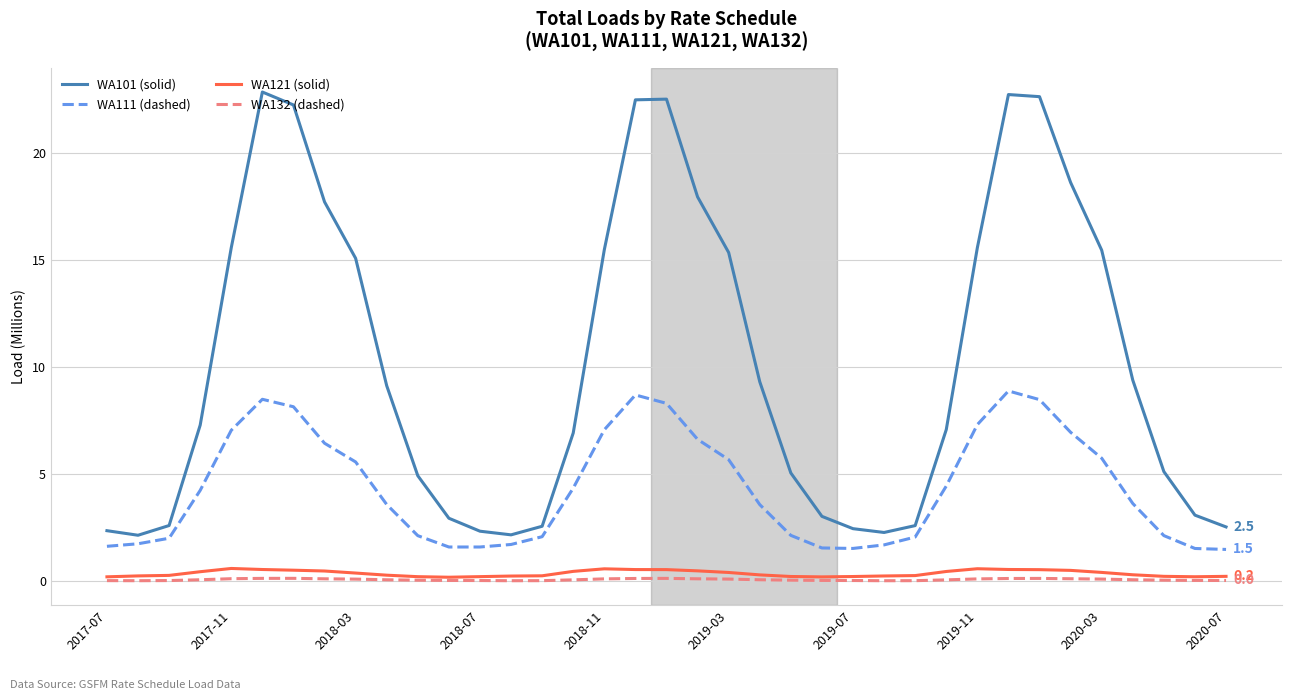

What is the maximum value shown in the chart?

22.9